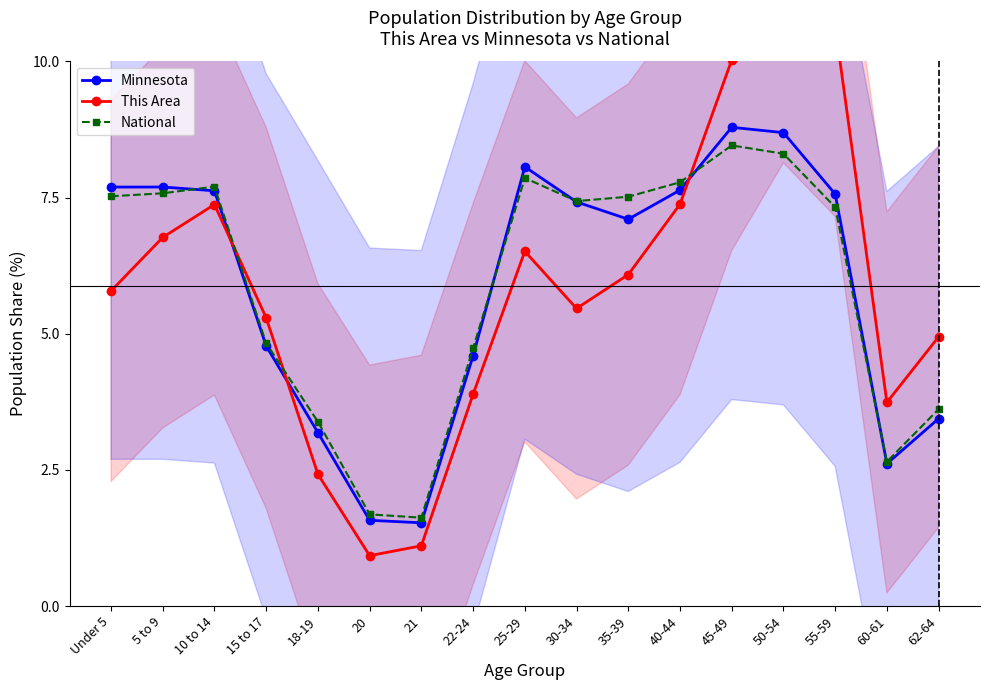

Is this an area chart (filled region under the line)?

No